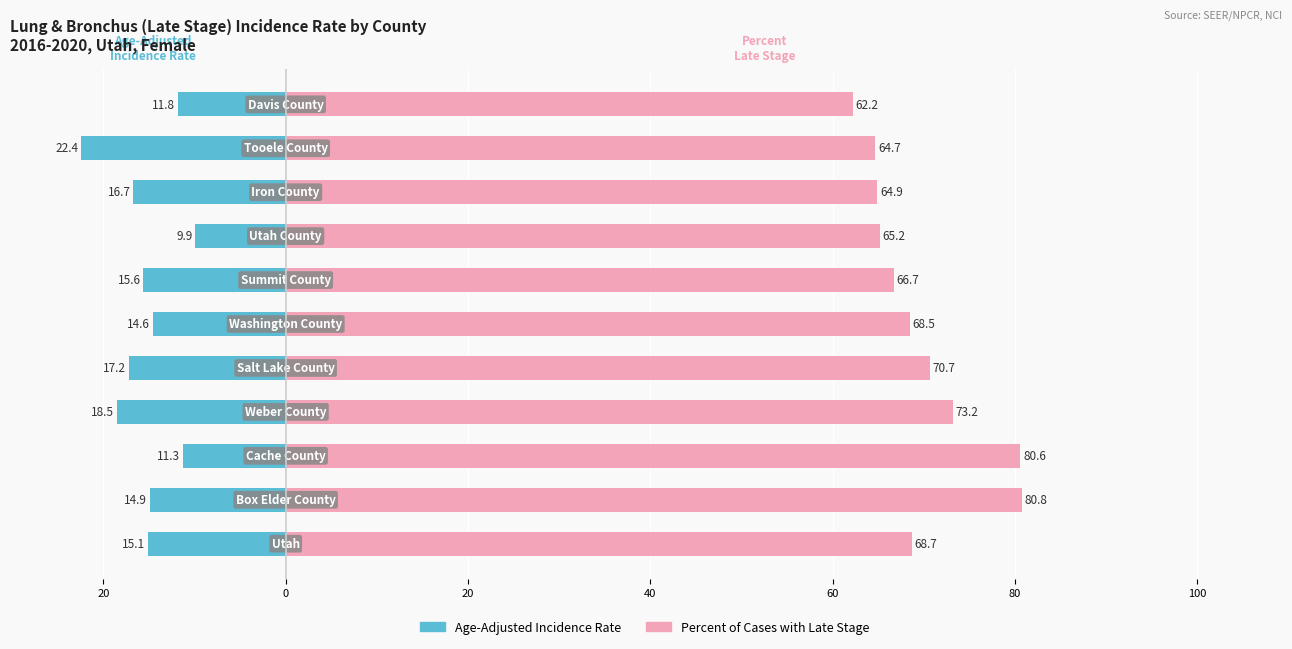

Is the value of Age-Adjusted Incidence Rate at 80 greater than the value of Percent Late Stage at 0?

No